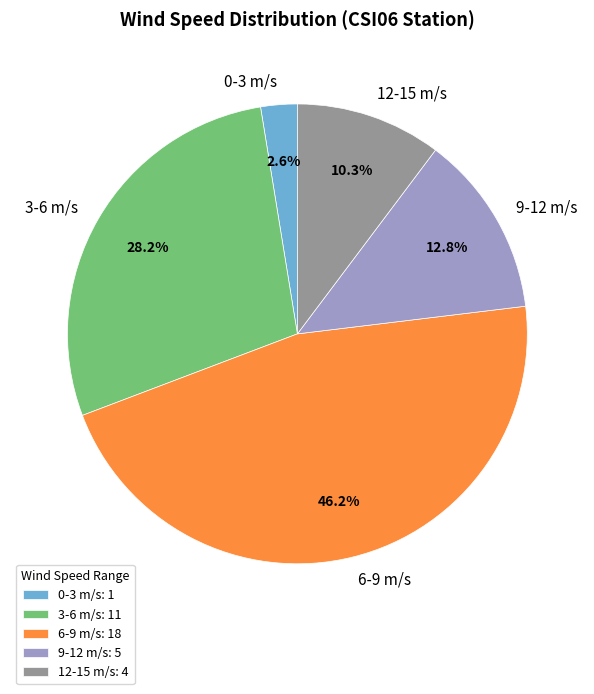

Which has a higher value, 3-6 m/s or 12-15 m/s?

3-6 m/s